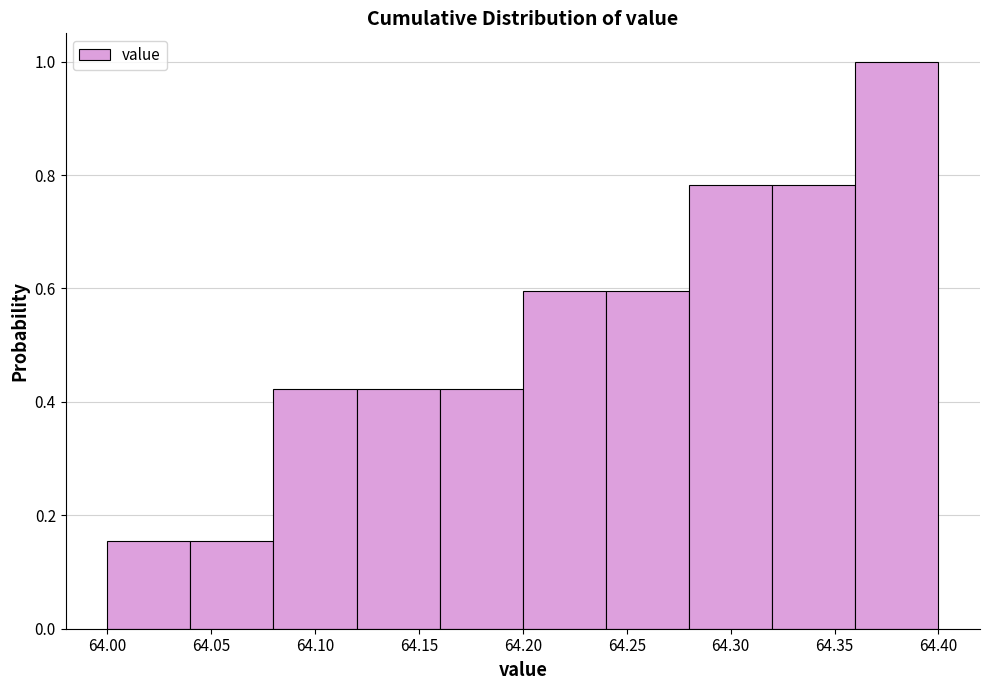

Over which range of the x-axis is the bar tallest?

64.36 to 64.40